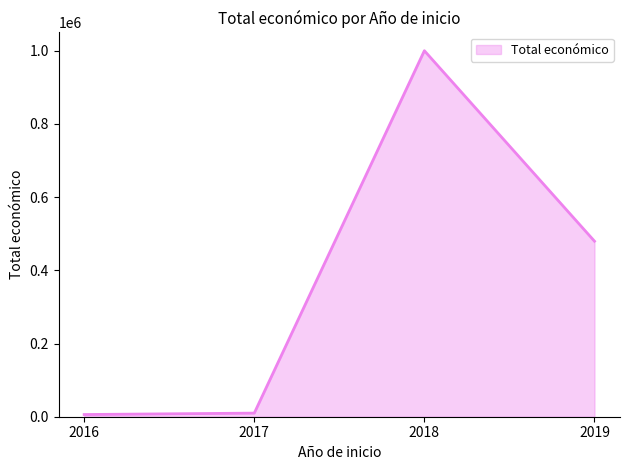

At which category does the data reach its first local peak?

2018